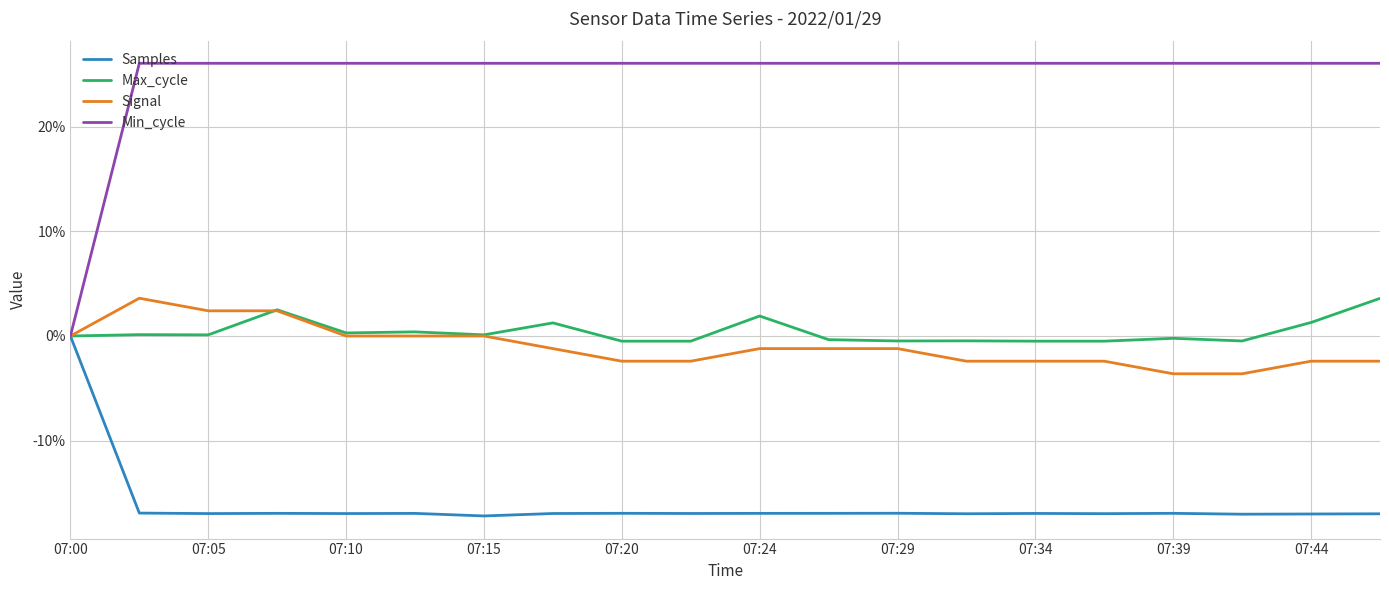

What is the minimum value shown in the chart?

-17.2